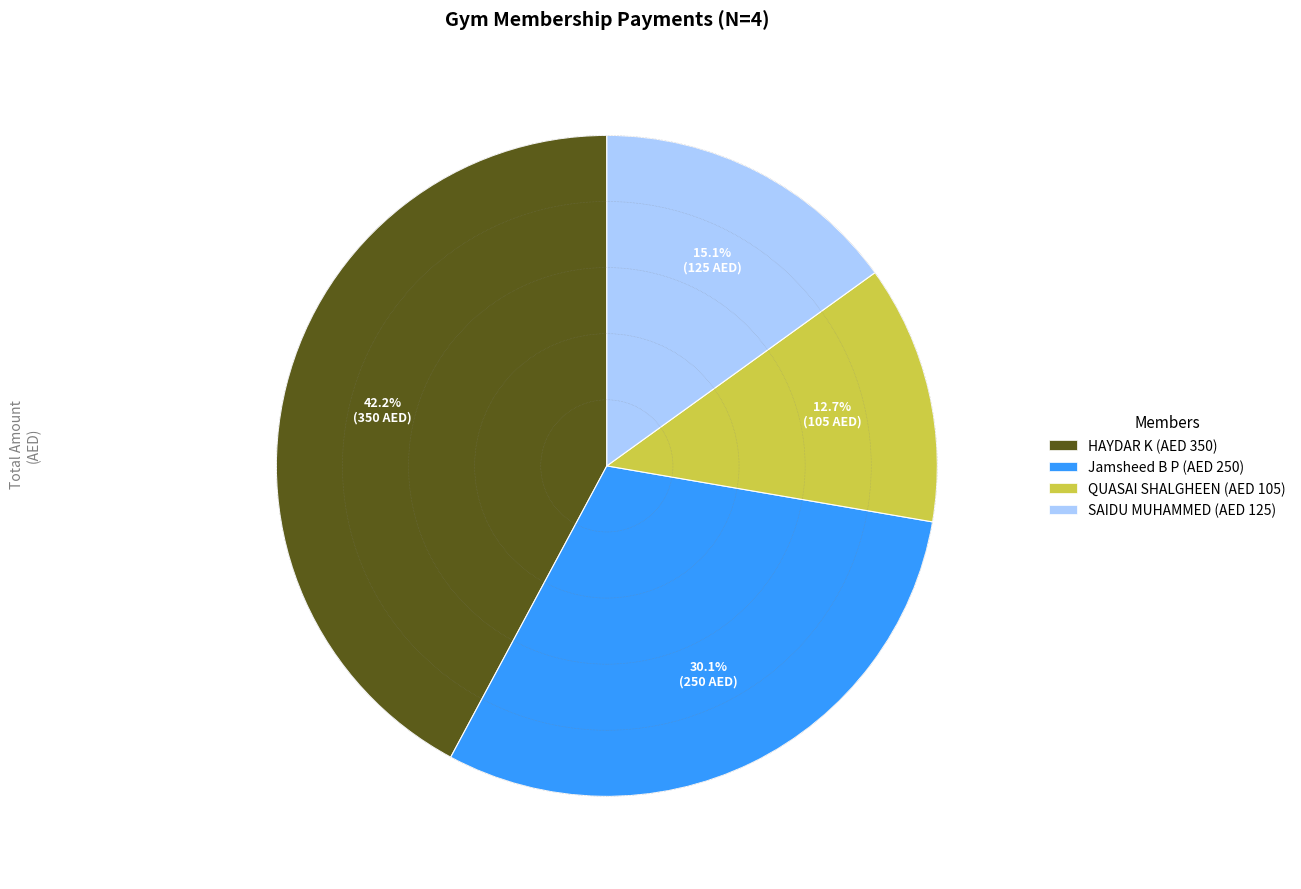

Between Jamsheed B P and QUASAI SHALGHEEN, which is larger?

Jamsheed B P